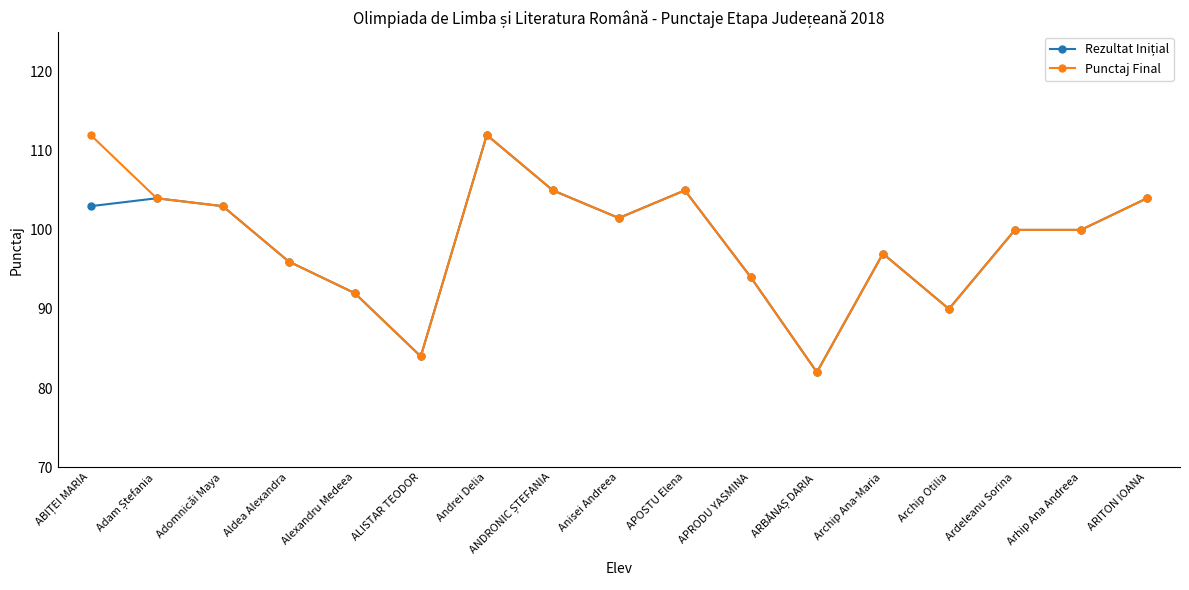

What is the label of the 9th point from the left?

Anisei Andreea